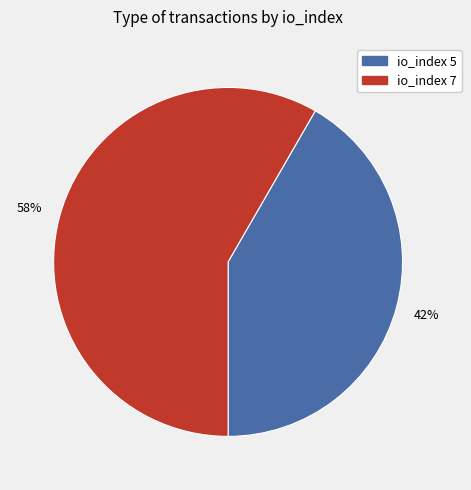

To the nearest percent, what is the average slice percentage?

50%